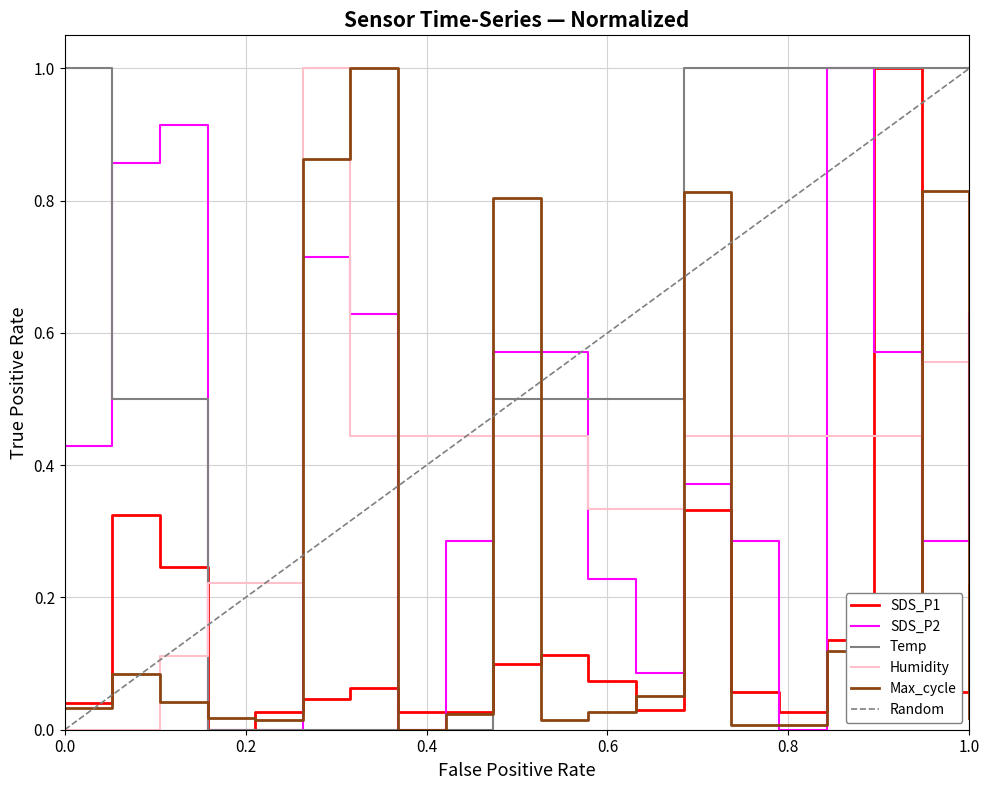

True or false: Max_cycle and SDS_P1 intersect in this chart.

True